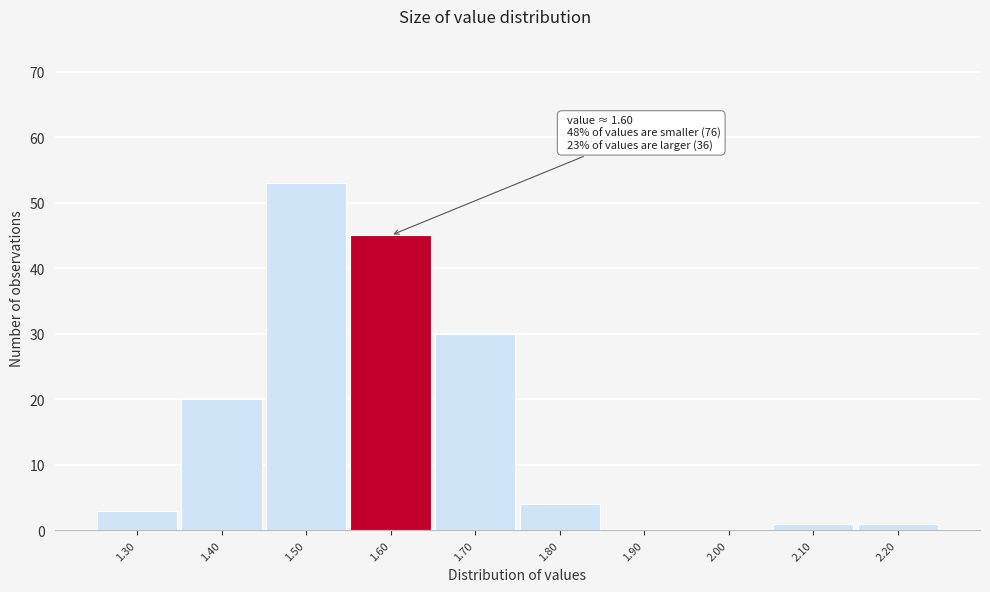

Over which range of the x-axis is the bar tallest?

1.45 to 1.55